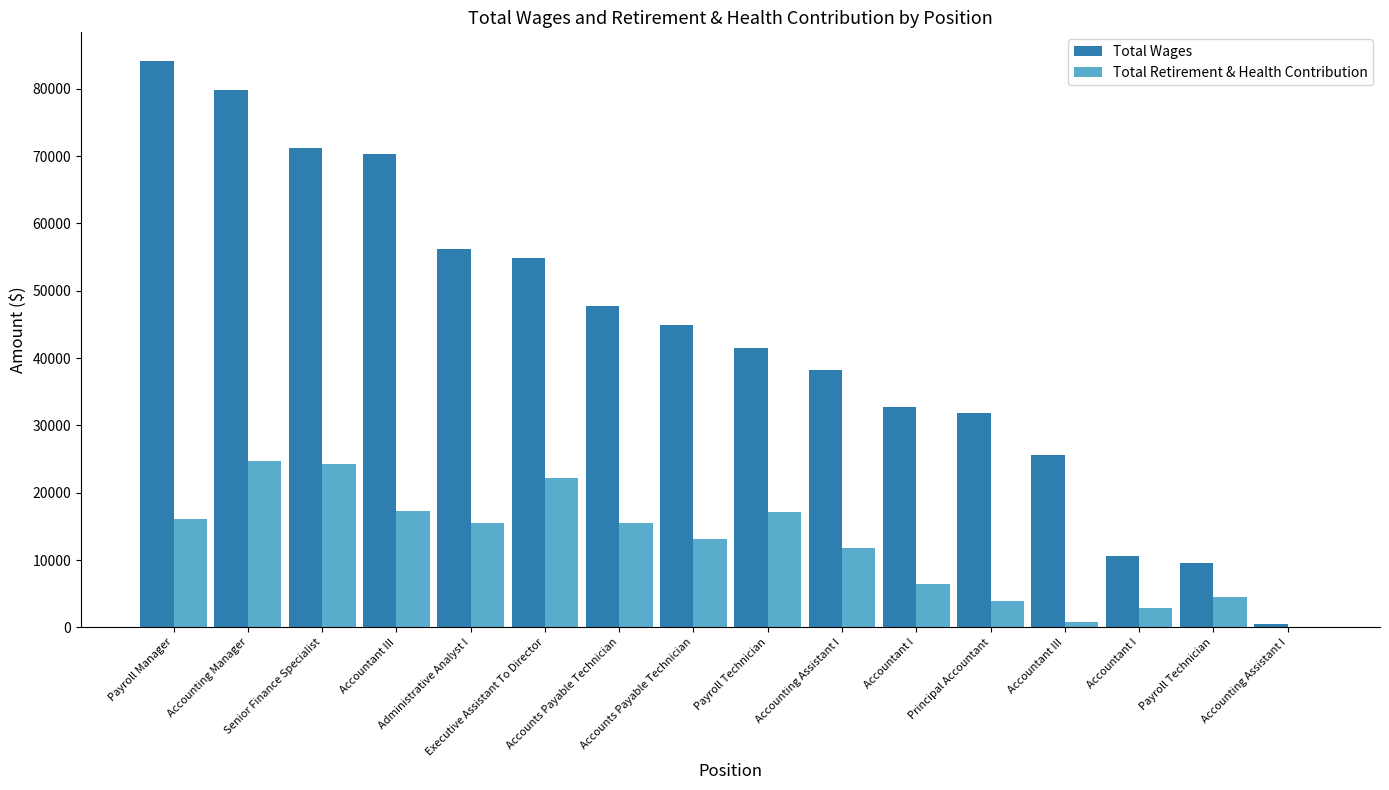

What are all the series names shown in the legend?

Total Wages, Total Retirement & Health Contribution